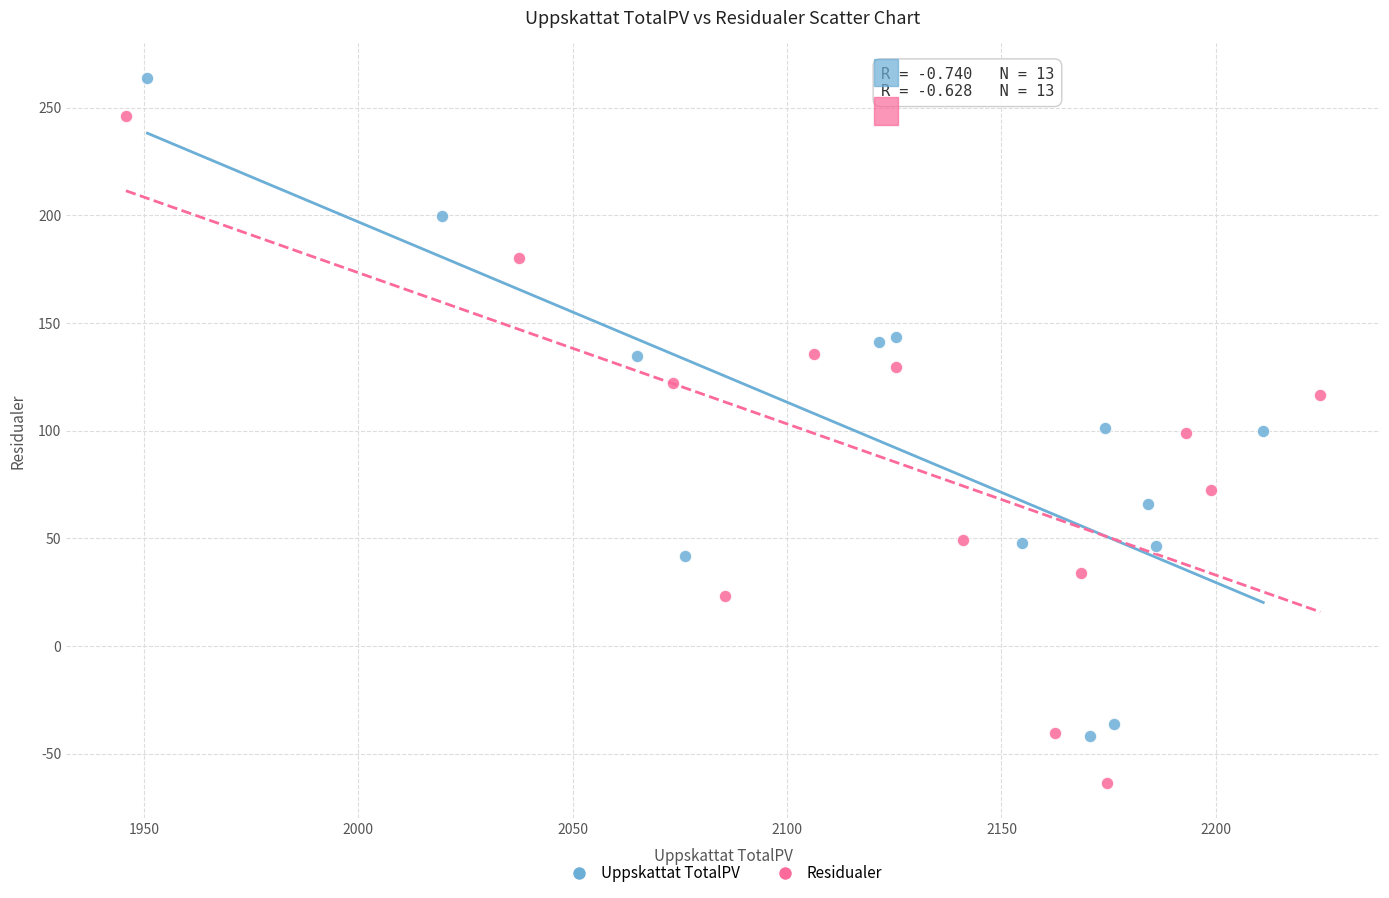

Which series reaches the minimum Y coordinate?

Residualer